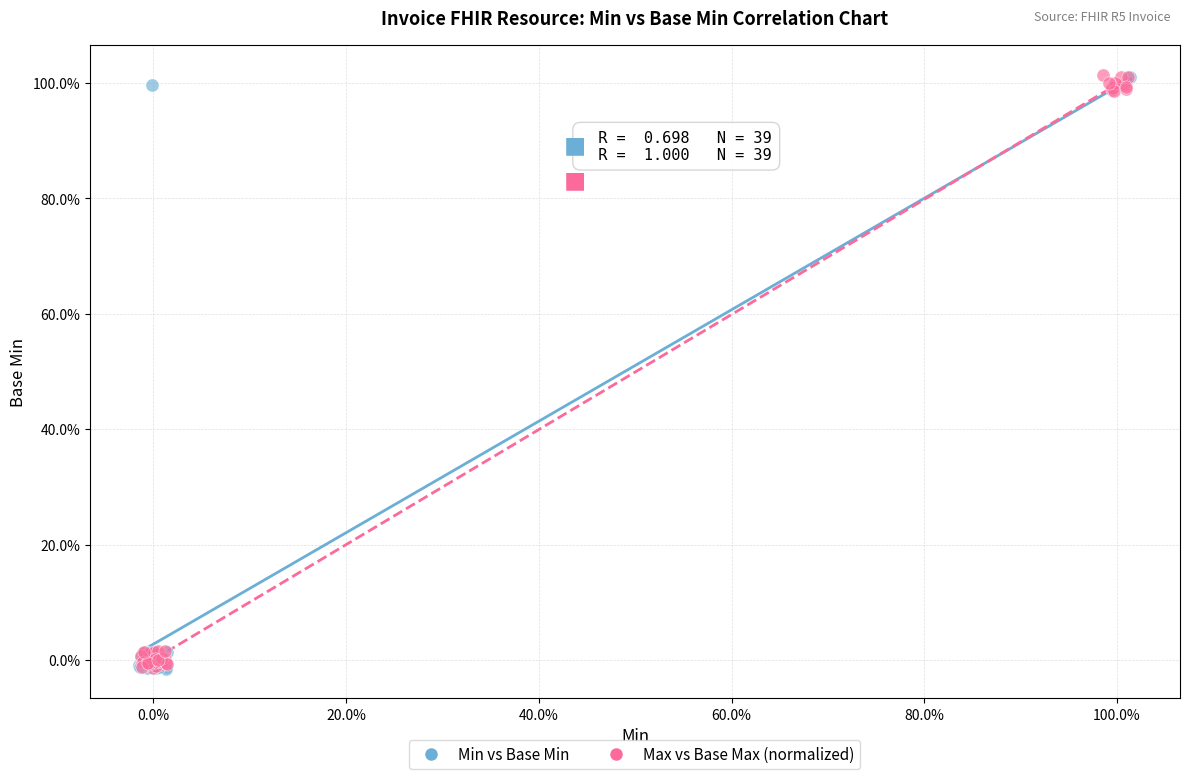

What are all the series names shown in the legend?

Min vs Base Min, Max vs Base Max (normalized)